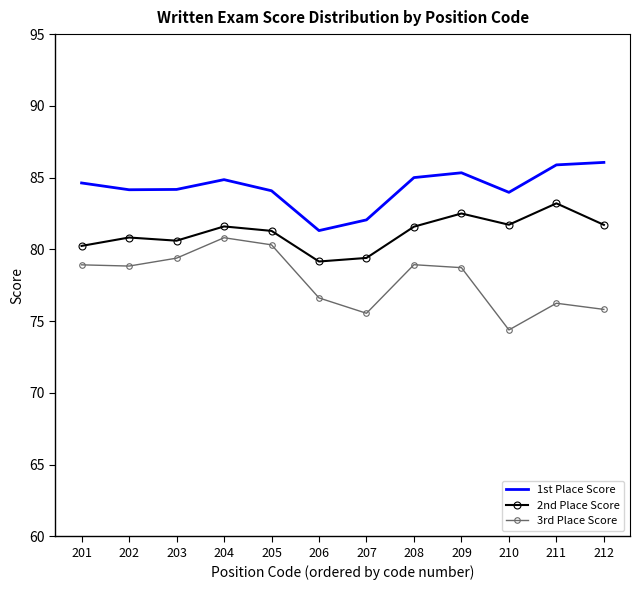

What is the approximate value of 3rd Place Score at 204?

80.8